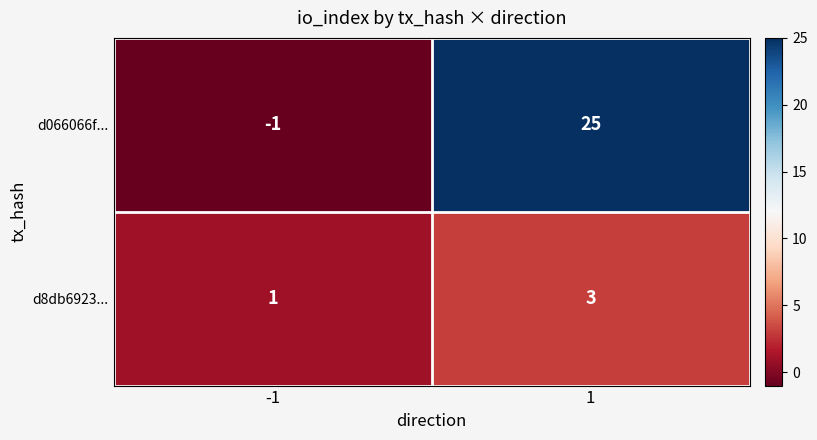

What value does the d8db6923... series have at 1?

3